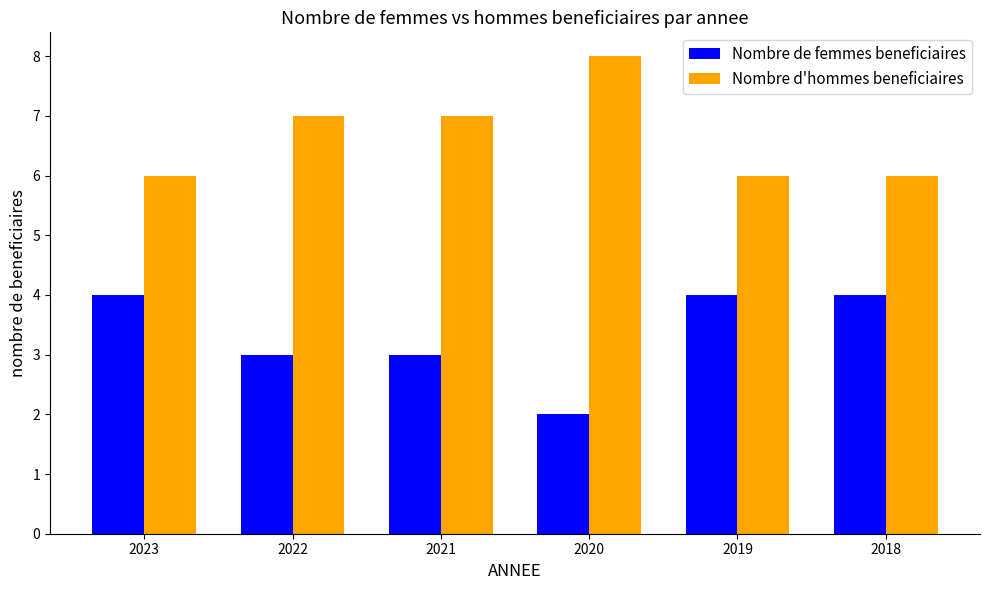

How many Nombre de femmes beneficiaires values are between 3 and 4?

5